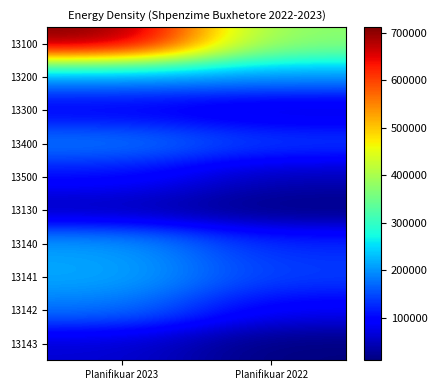

List the series in order of their peak value, highest first.

13100, 13141, 13140, 13200, 13400, 13142, 13500, 13300, 13143, 13130